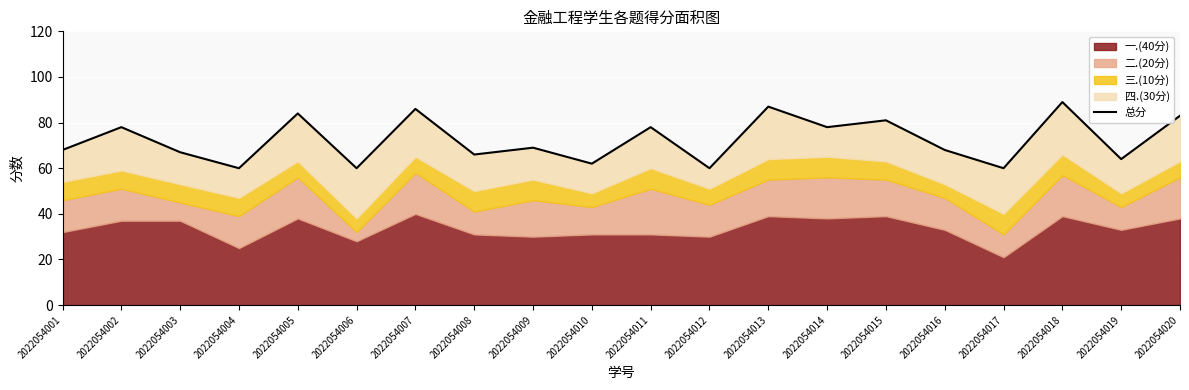

At which label does the data first exceed 69?

2022054002